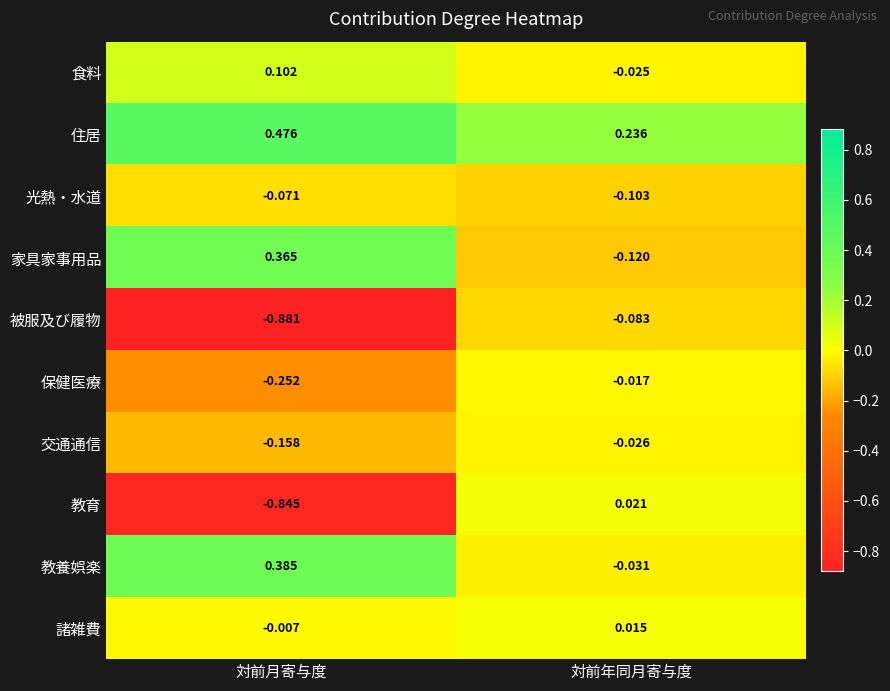

Which series has the largest range (max minus min)?

教育